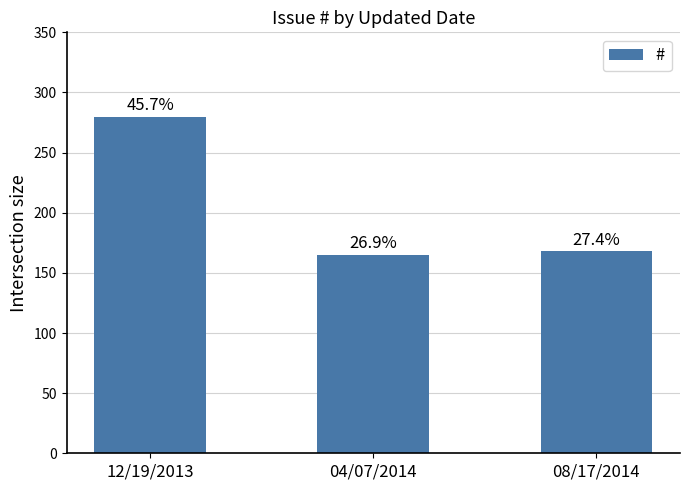

Are the bars horizontal?

No